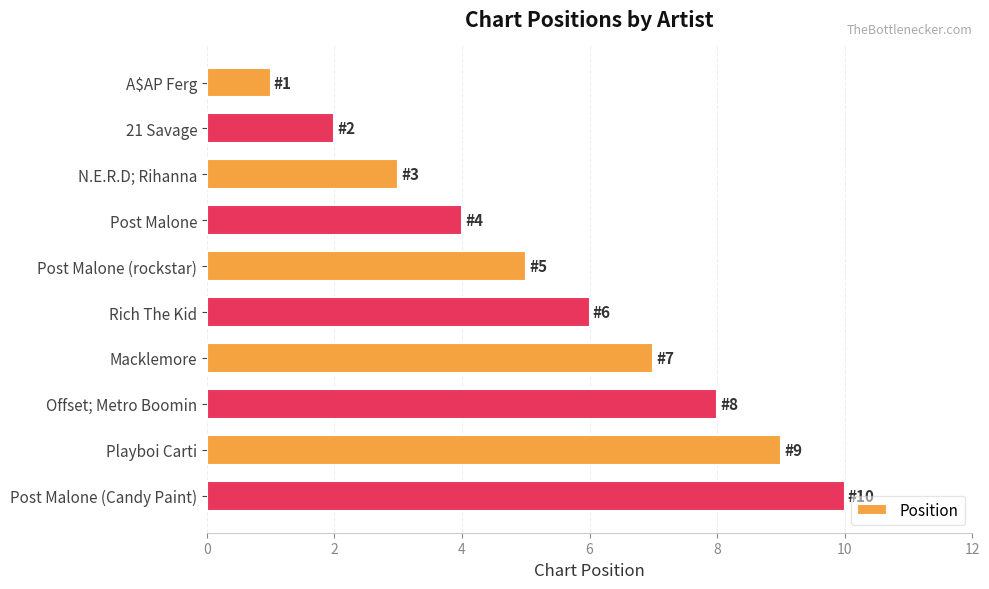

Is it true that the value at Offset; Metro Boomin is 8?

True